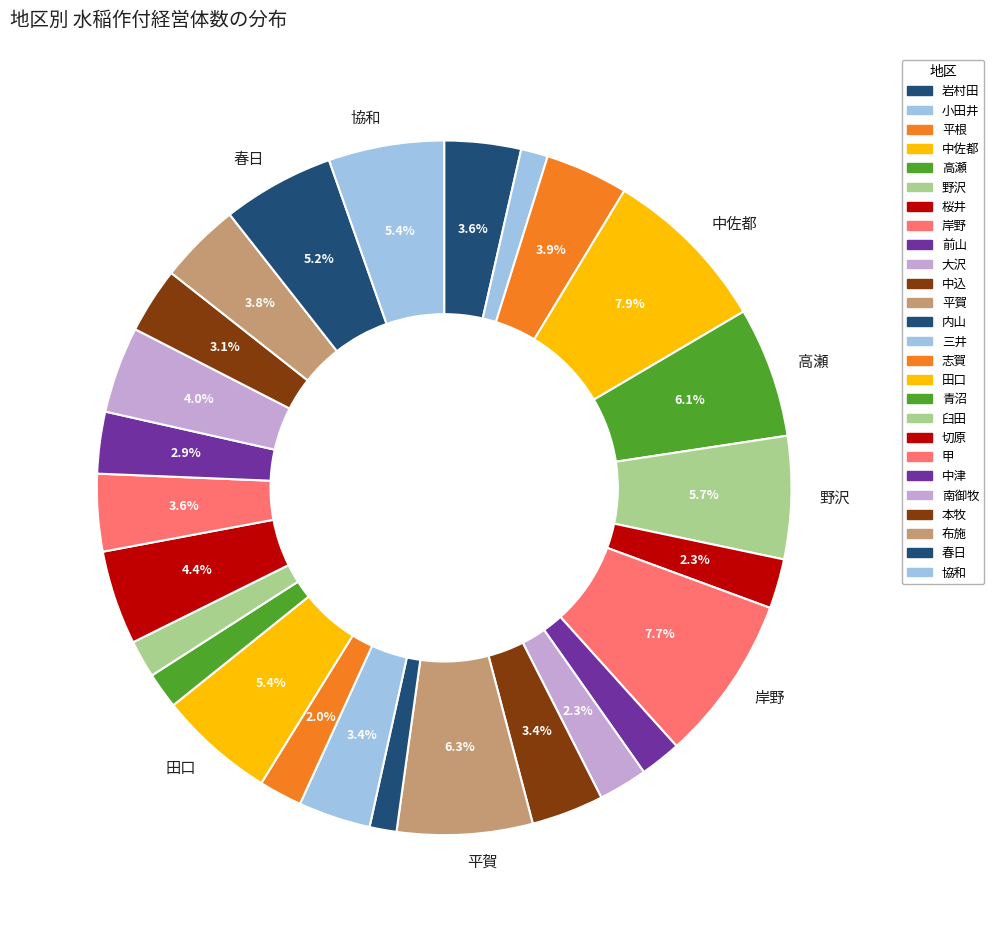

Which has a higher value, 三井 or 中込?

三井